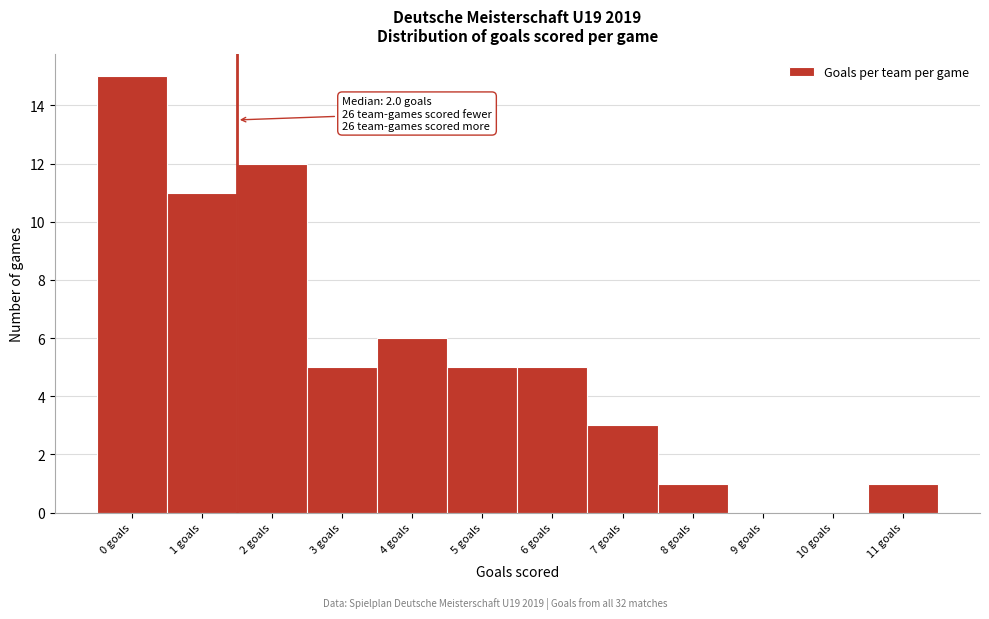

Reading left to right, extract all data points from this chart.

0 goals=15	1 goals=11	2 goals=12	3 goals=5	4 goals=6	5 goals=5	6 goals=5	7 goals=3	8 goals=1	9 goals=0	10 goals=0	11 goals=1